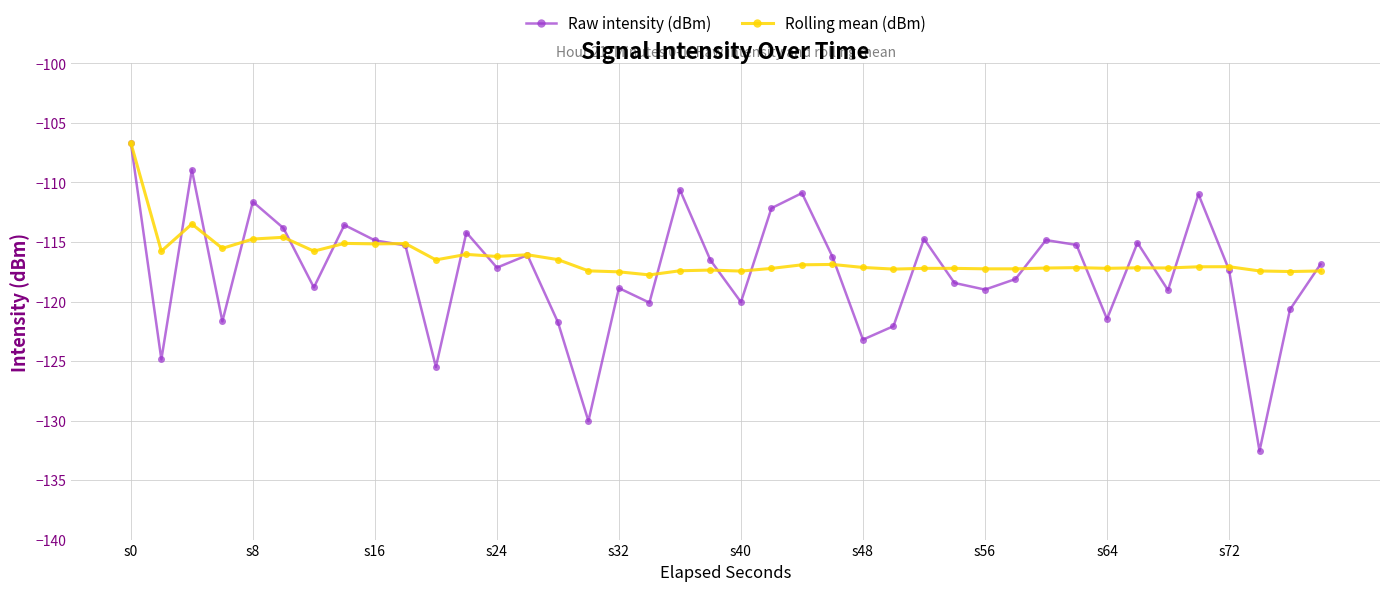

Which series has the largest range (max minus min)?

Raw intensity (dBm)